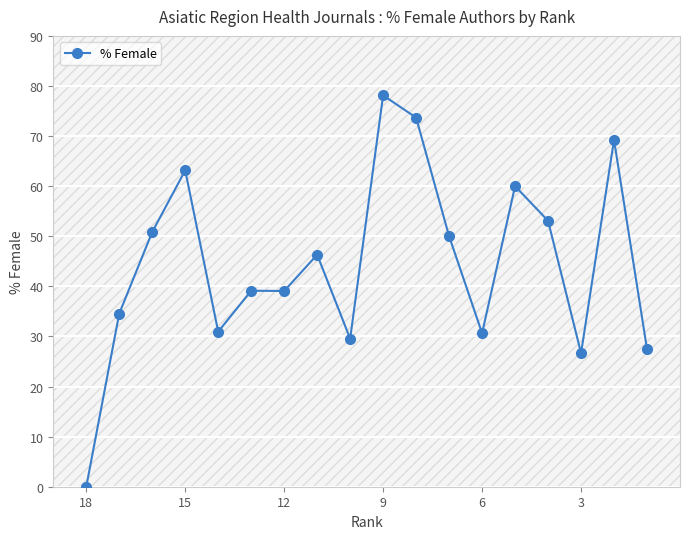

Reading right to left, transcribe all the data shown in this chart.

27.5	69.2	26.7	53.1	60.0	30.6	50.0	73.7	78.1	29.6	46.3	39.1	39.1	30.9	63.2	50.9	34.6	0.0